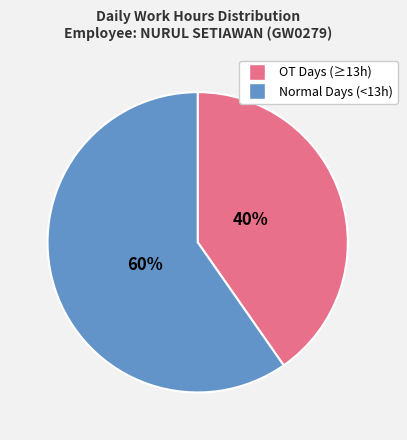

Does any single category account for the majority?

Yes